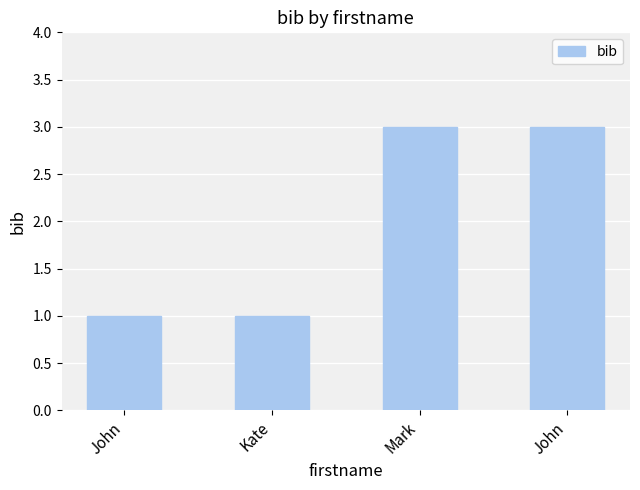

Reading left to right, what are all the values shown in this chart?

John=1	Kate=1	Mark=3	John=3